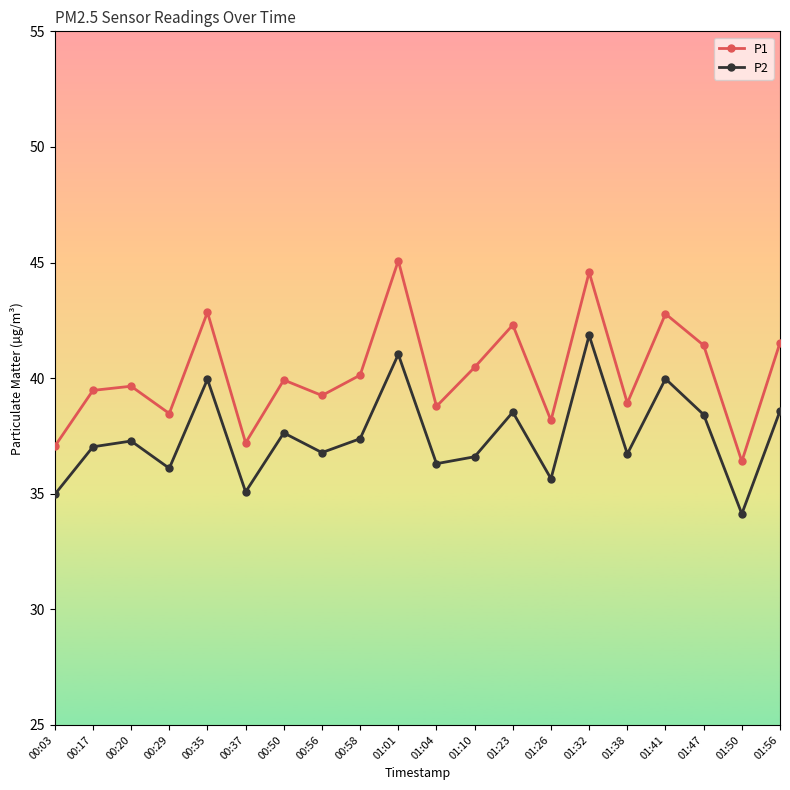

Rank the series by their average value, from highest to lowest.

P1, P2